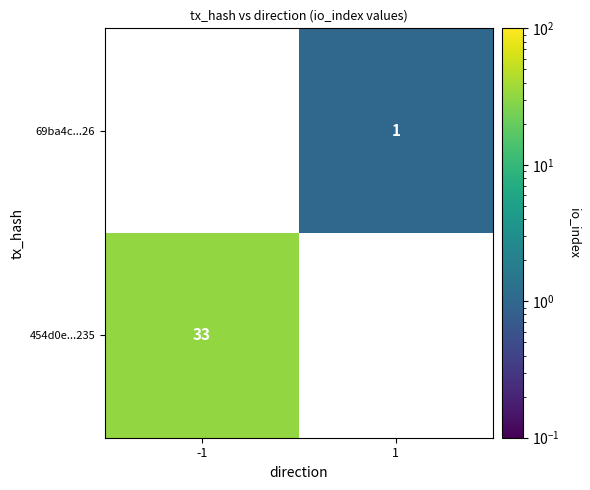

The value of 69ba4c...26 at 1 is 2. True or false?

False